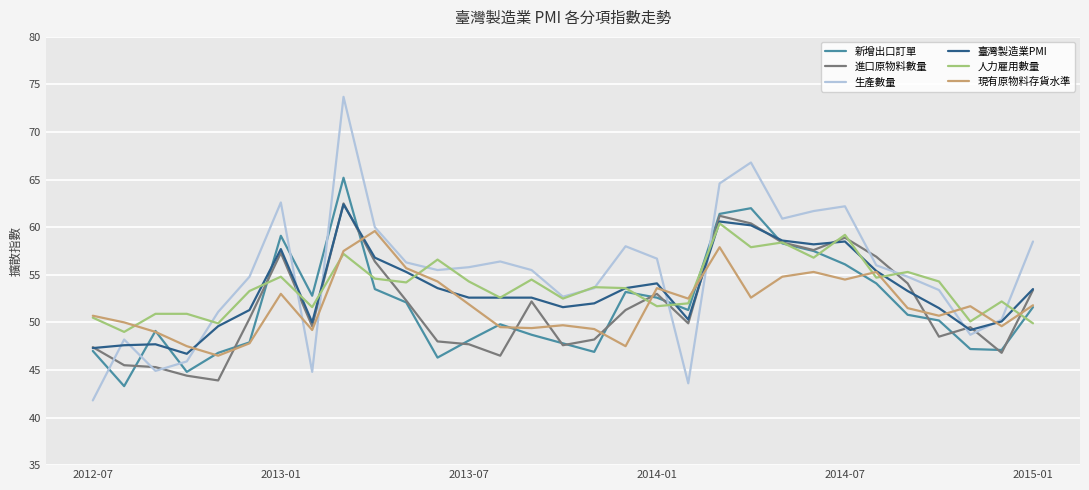

What is the maximum value for 人力雇用數量?

60.4